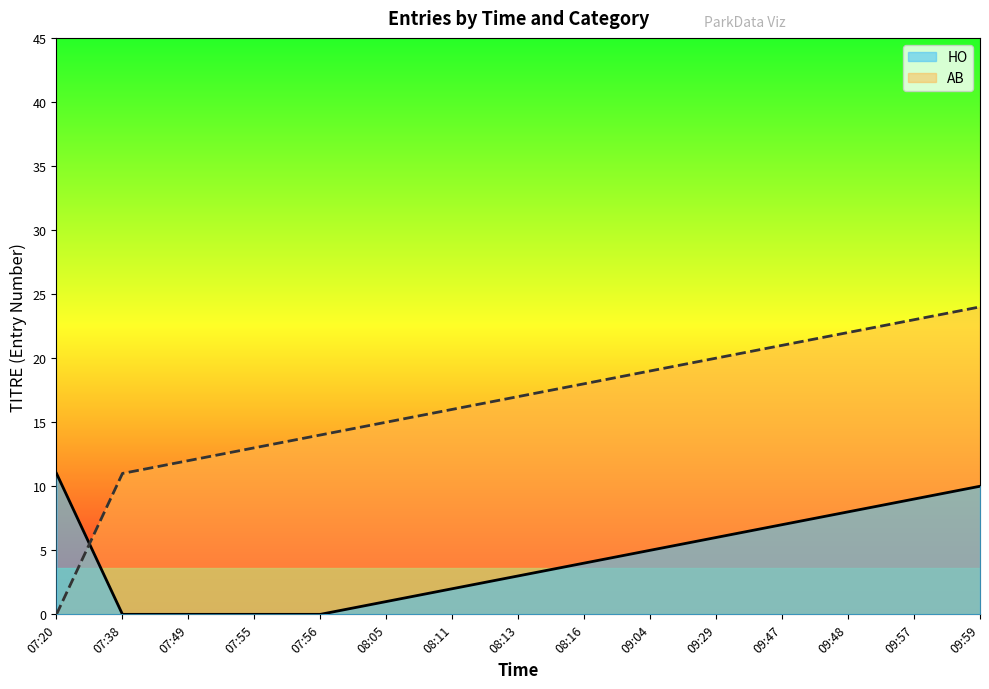

True or false: HO has more than 0 points higher than both neighbors.

False